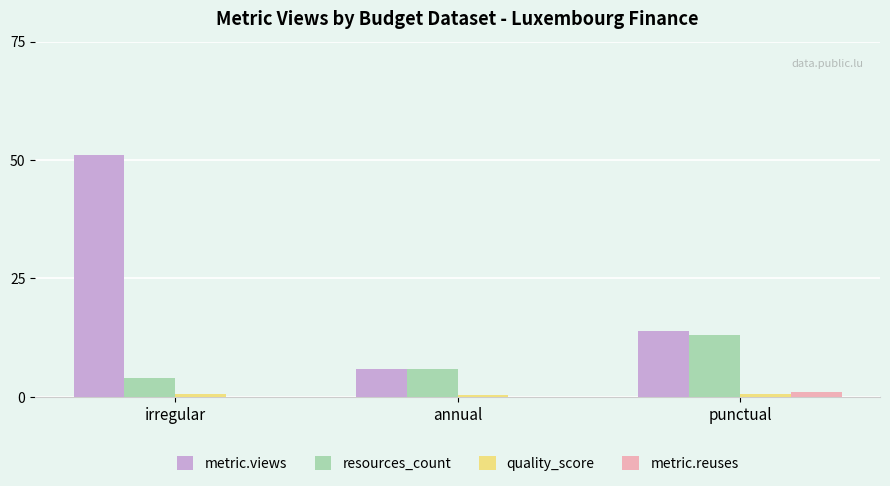

Which label corresponds to the largest value in the chart?

irregular